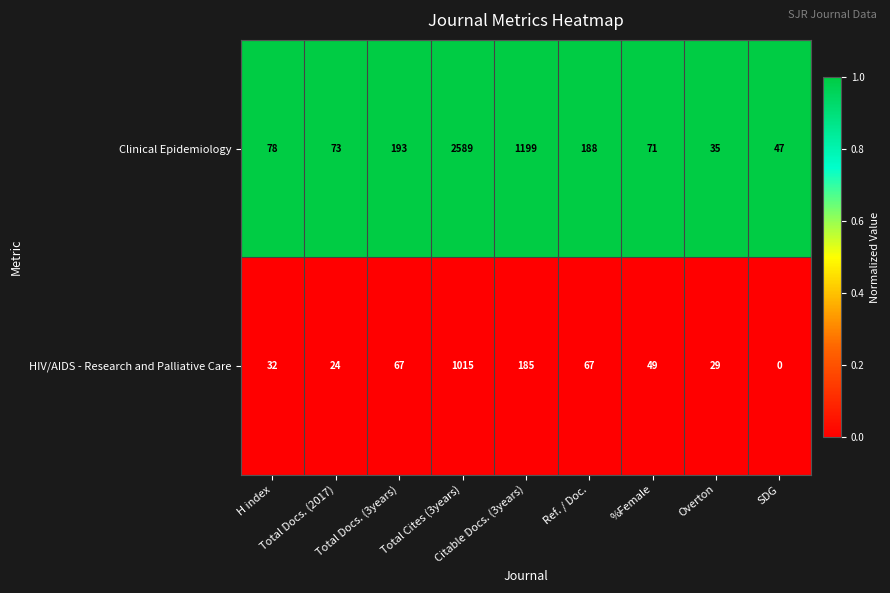

What is the difference between the maximum and minimum values in the Clinical Epidemiology series?

2554